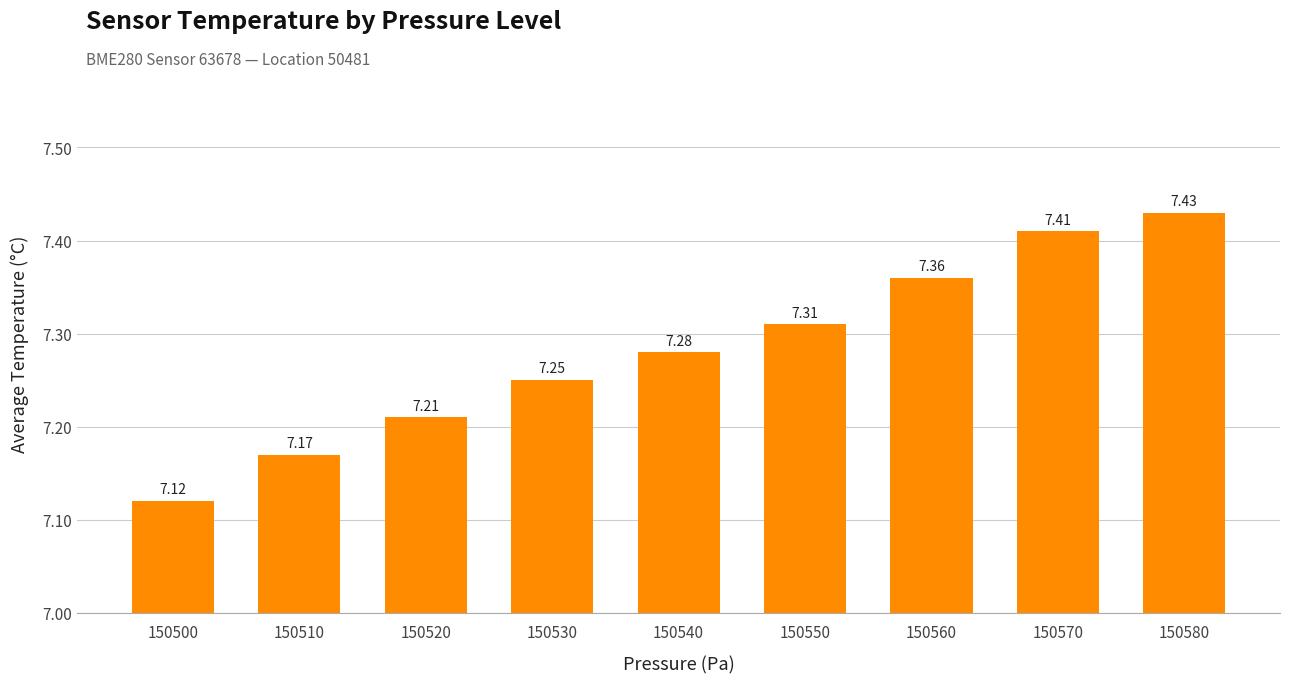

Is it true that the value at 150510 is 7.2?

True